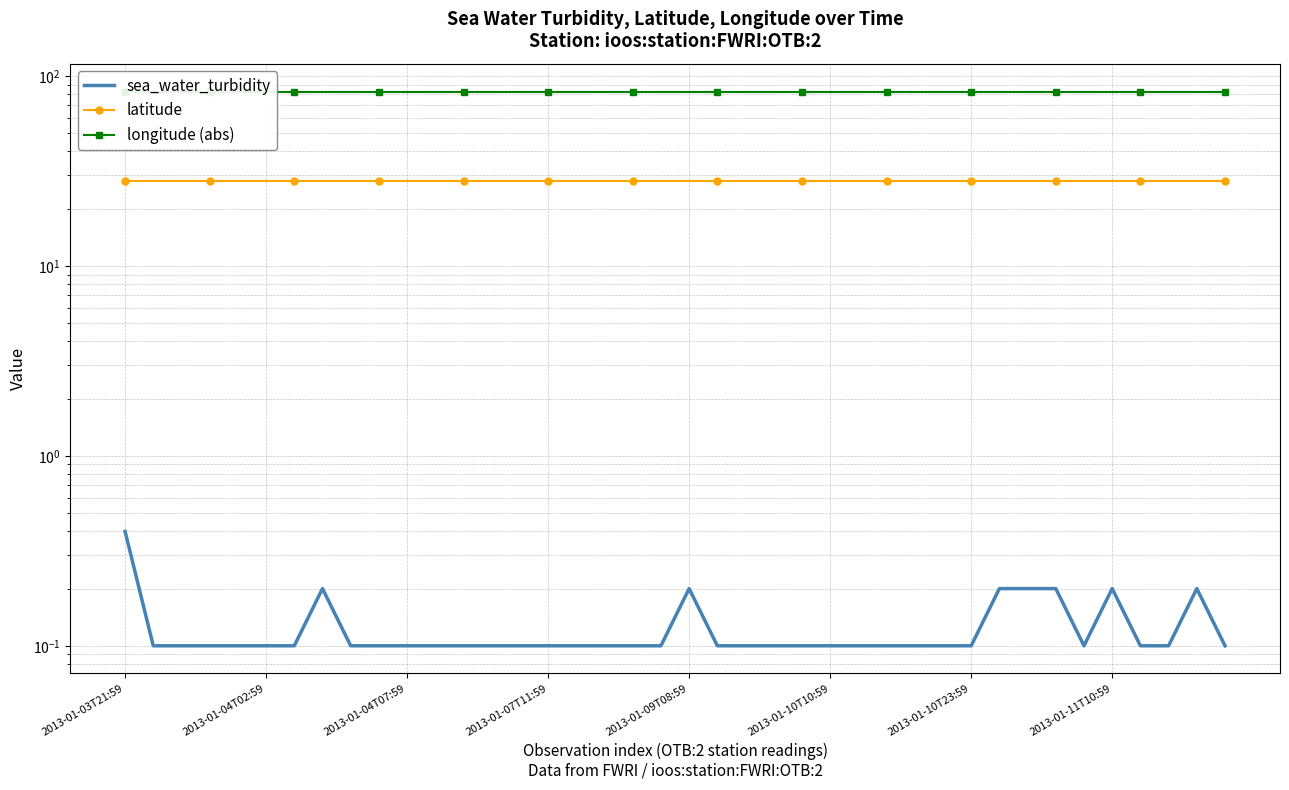

List the series in order of their overall mean, lowest first.

sea_water_turbidity, latitude, longitude (abs)